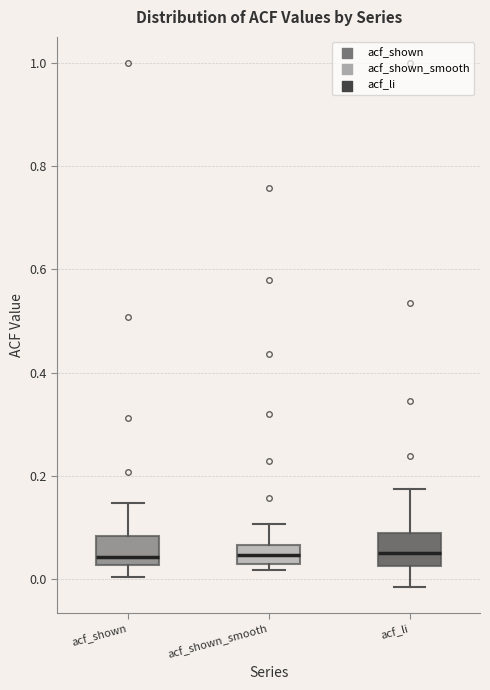

Where does the lower whisker of the box for acf_shown end on the y-axis? The values are not printed on the chart, so give them approximately, as read against the axis.

0.00